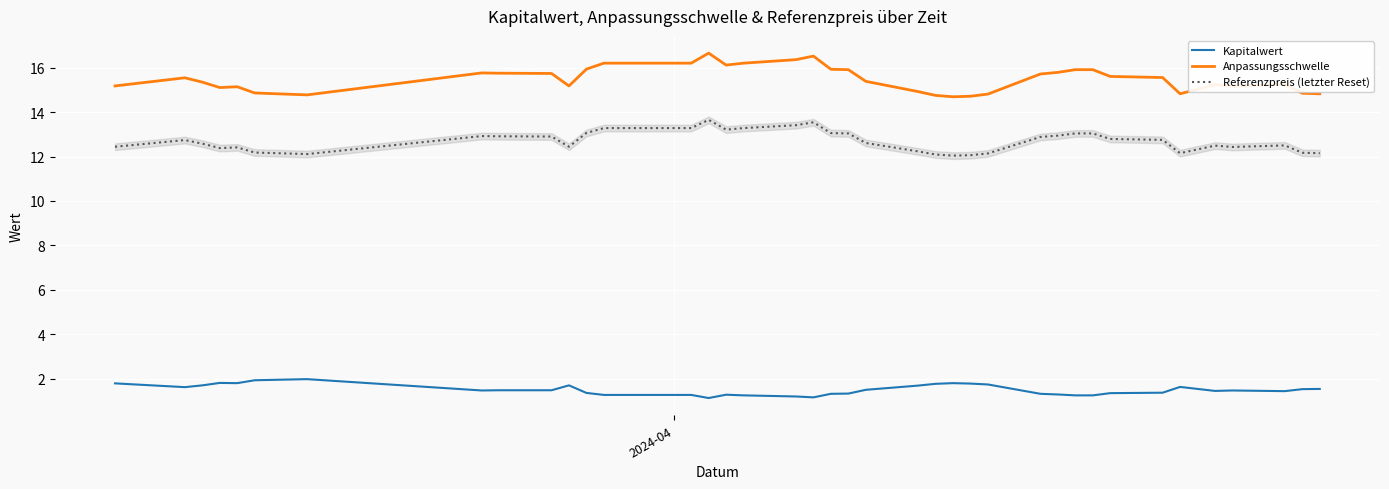

How many lines are shown in the chart?

3